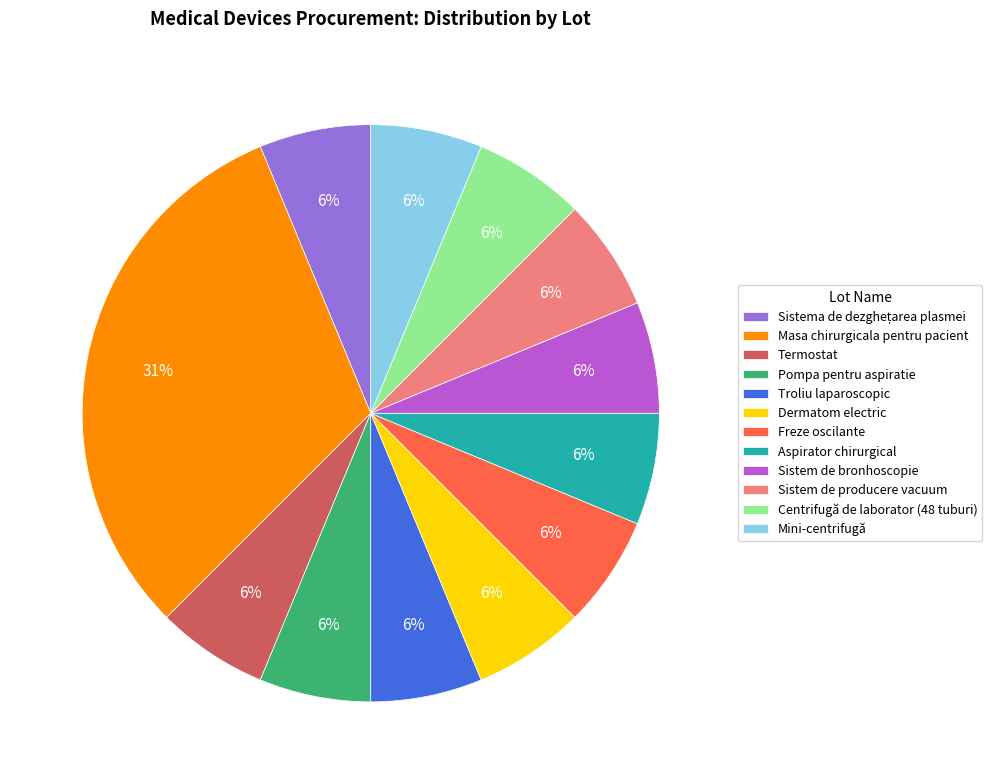

The Masa chirurgicala pentru pacient slice represents 31% of the pie. True or false?

True